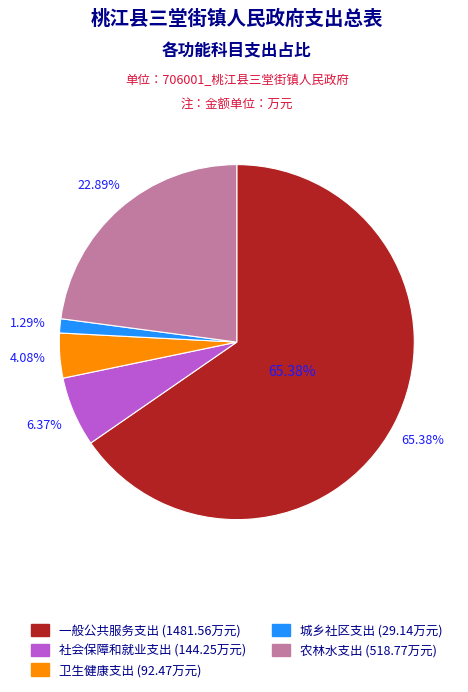

Which category has the biggest portion of the pie?

一般公共服务支出